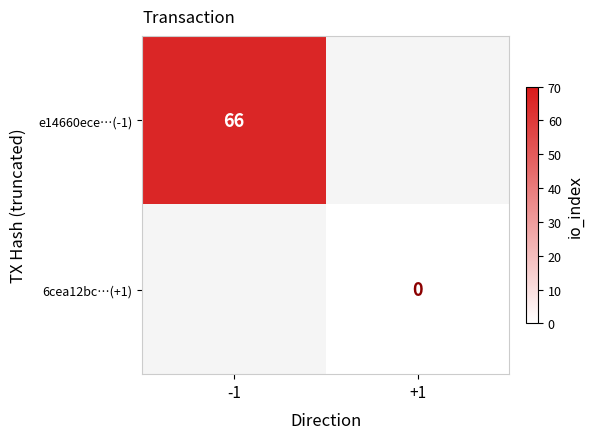

The e14660ece…(-1) series shows 32 at -1. True or false?

False